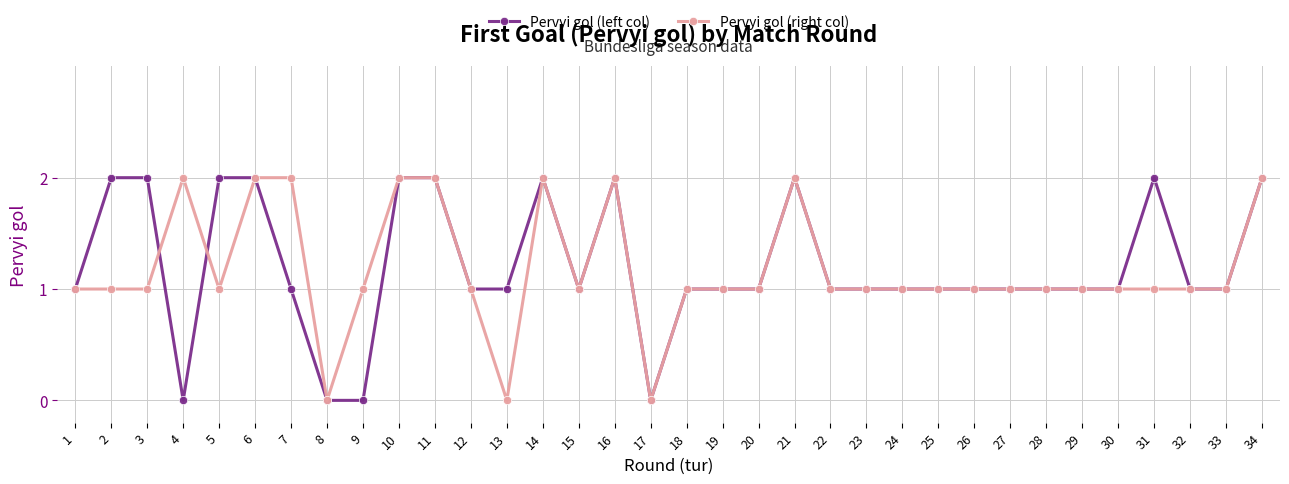

At 31, list the series in order from largest to smallest.

Pervyi gol (left col), Pervyi gol (right col)